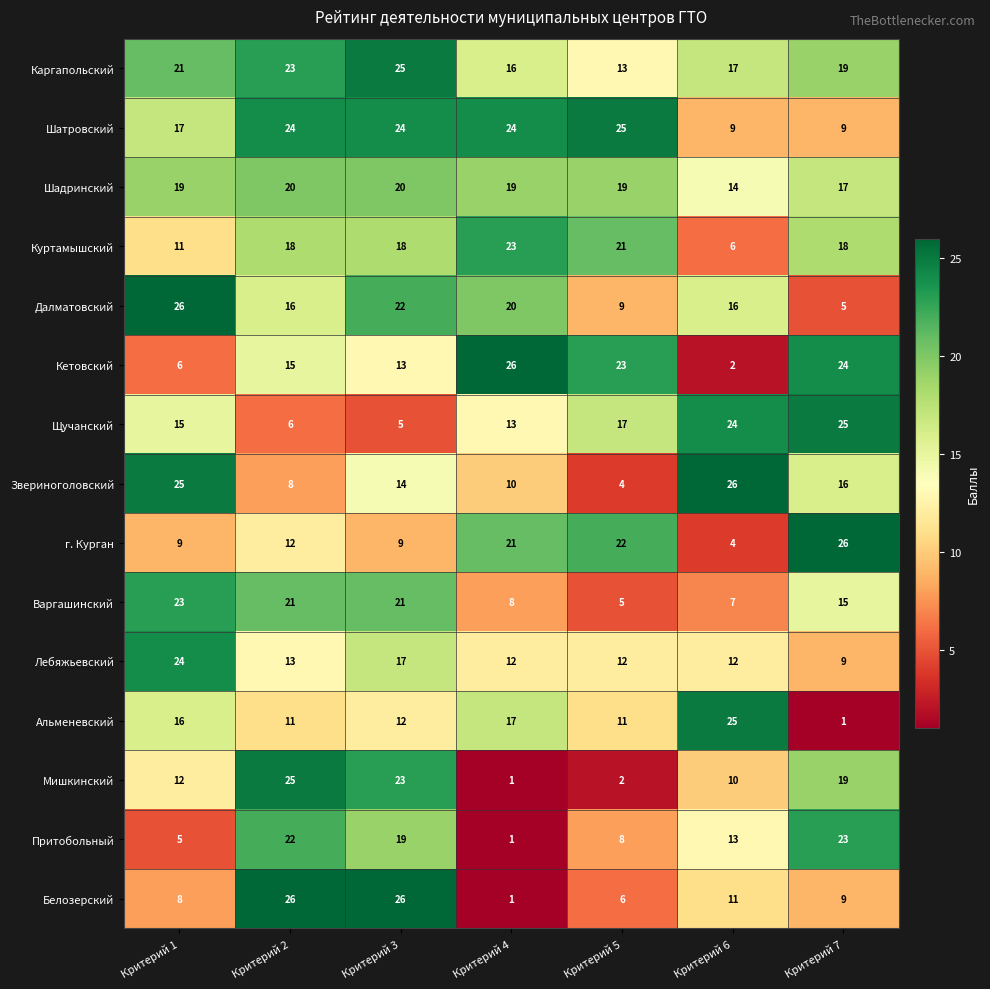

At Критерий 1, list the series in order from largest to smallest.

Далматовский, Звериноголовский, Лебяжьевский, Варгашинский, Каргапольский, Шадринский, Шатровский, Альменевский, Щучанский, Мишкинский, Куртамышский, г. Курган, Белозерский, Кетовский, Притобольный